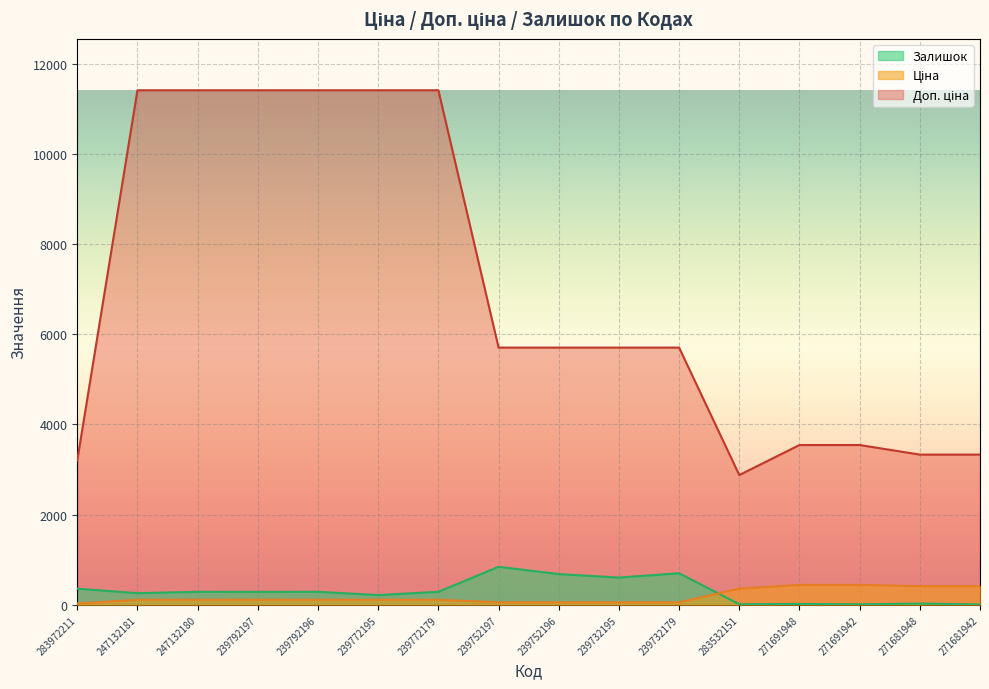

Where is the first local minimum for Доп. ціна?

283532151